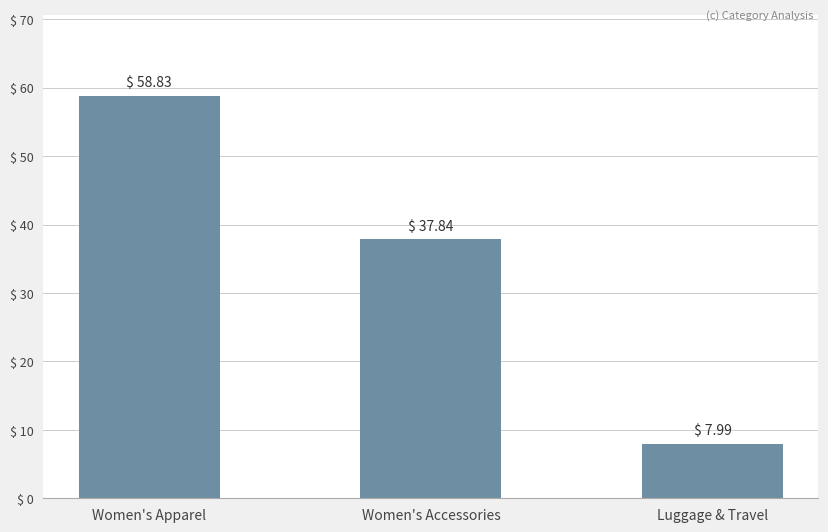

What is the label of the 2nd bar from the right?

Women's Accessories